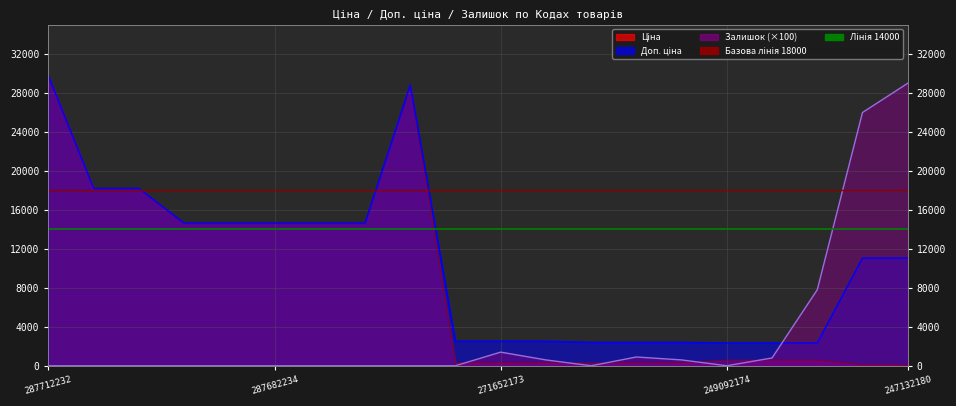

How many times do Залишок and Доп. ціна cross each other?

1